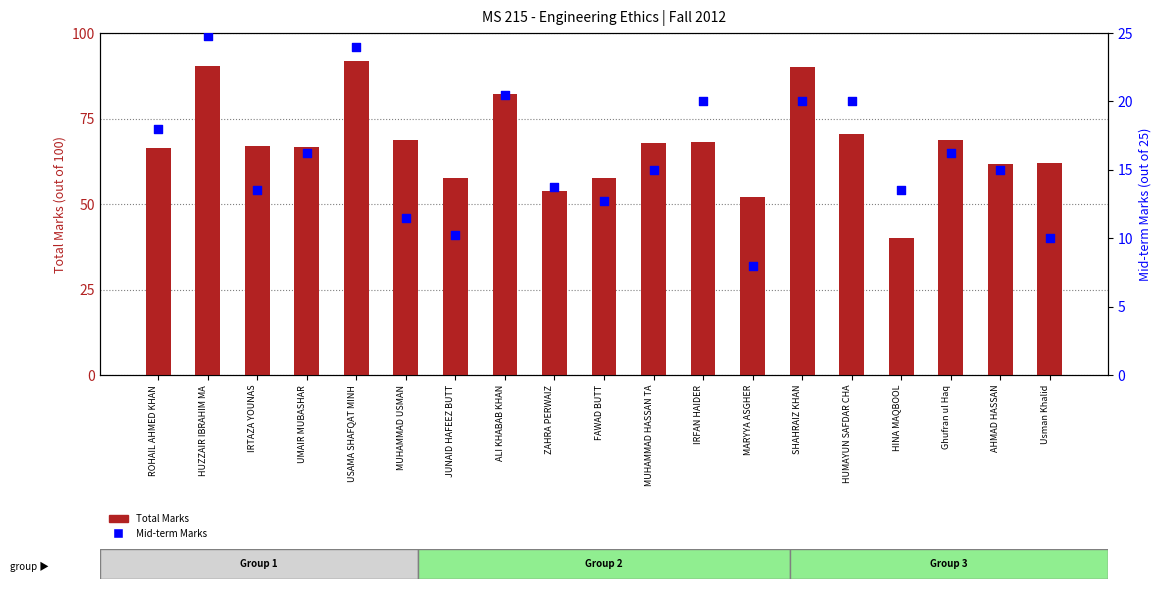

What is the total value across all series at FAWAD BUTT?

70.2